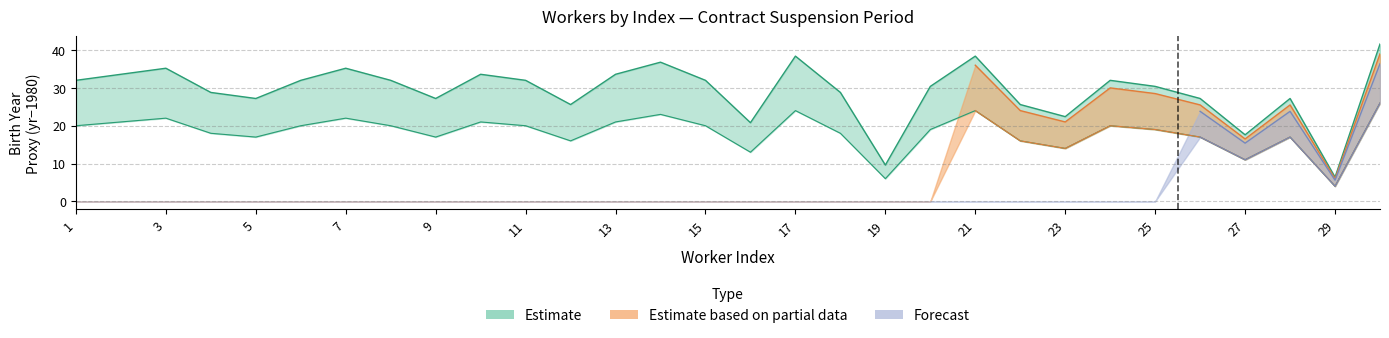

After their last crossing, which series has the higher values: Partial_upper or Forecast_upper?

Forecast_upper